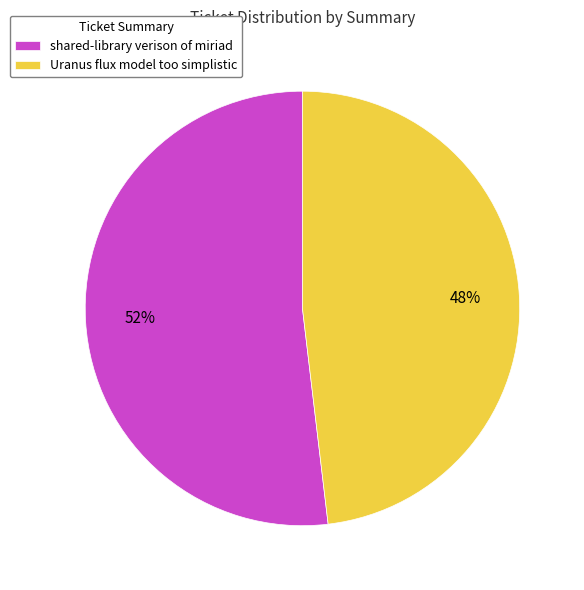

Combined, do shared-library verison of miriad and Uranus flux model too simplistic account for over 50%?

Yes